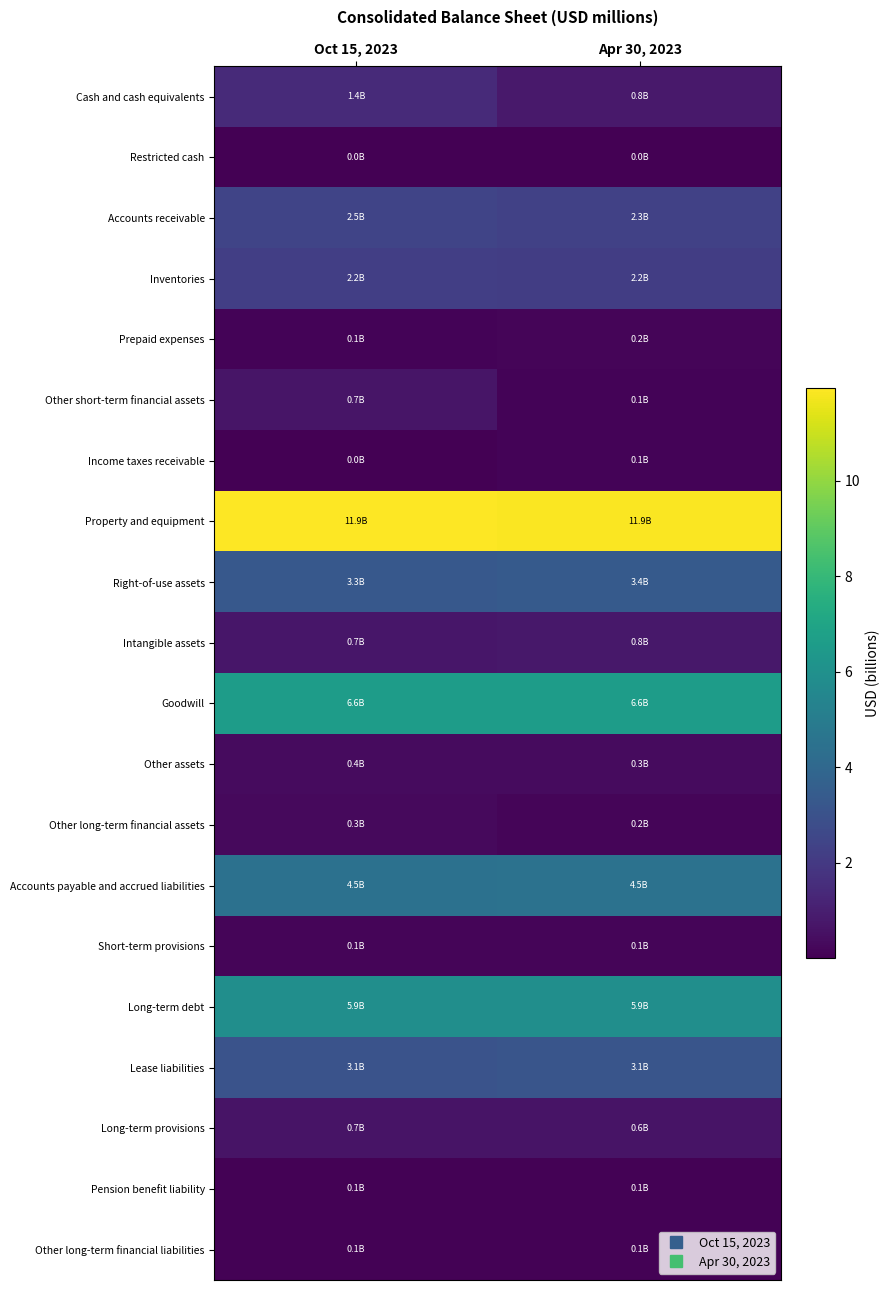

Reading left to right, transcribe all the data shown in this chart.

Cash and cash equivalents: Oct 15, 2023=1.4	Apr 30, 2023=0.8
Restricted cash: Oct 15, 2023=0.0	Apr 30, 2023=0.0
Accounts receivable: Oct 15, 2023=2.5	Apr 30, 2023=2.3
Inventories: Oct 15, 2023=2.2	Apr 30, 2023=2.2
Prepaid expenses: Oct 15, 2023=0.1	Apr 30, 2023=0.2
Other short-term financial assets: Oct 15, 2023=0.7	Apr 30, 2023=0.1
Income taxes receivable: Oct 15, 2023=0.0	Apr 30, 2023=0.1
Property and equipment: Oct 15, 2023=11.9	Apr 30, 2023=11.9
Right-of-use assets: Oct 15, 2023=3.3	Apr 30, 2023=3.4
Intangible assets: Oct 15, 2023=0.7	Apr 30, 2023=0.8
Goodwill: Oct 15, 2023=6.6	Apr 30, 2023=6.6
Other assets: Oct 15, 2023=0.4	Apr 30, 2023=0.3
Other long-term financial assets: Oct 15, 2023=0.3	Apr 30, 2023=0.2
Accounts payable and accrued liabilities: Oct 15, 2023=4.5	Apr 30, 2023=4.5
Short-term provisions: Oct 15, 2023=0.1	Apr 30, 2023=0.1
Long-term debt: Oct 15, 2023=5.9	Apr 30, 2023=5.9
Lease liabilities: Oct 15, 2023=3.1	Apr 30, 2023=3.1
Long-term provisions: Oct 15, 2023=0.7	Apr 30, 2023=0.6
Pension benefit liability: Oct 15, 2023=0.1	Apr 30, 2023=0.1
Other long-term financial liabilities: Oct 15, 2023=0.1	Apr 30, 2023=0.1